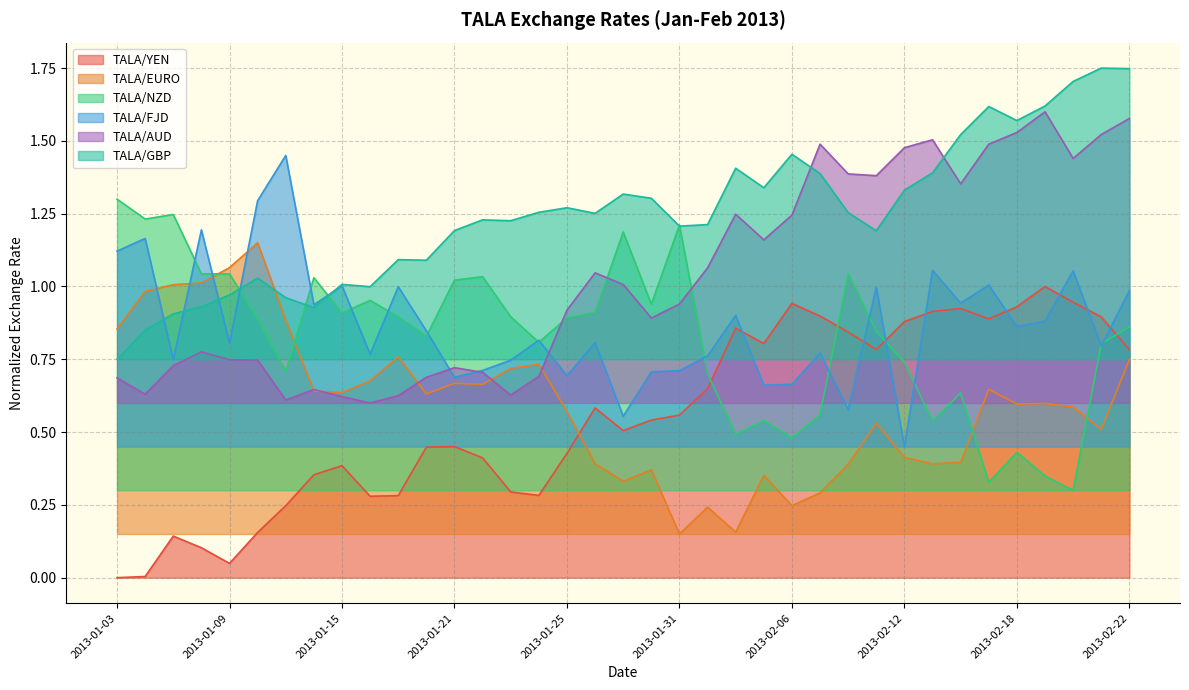

Reading left to right, what are all the values shown in this chart?

TALA/YEN: 2013-01-03=0.0	2013-01-04=0.0	2013-01-07=0.1	2013-01-08=0.1	2013-01-09=0.0	2013-01-10=0.2	2013-01-11=0.2	2013-01-14=0.4	2013-01-15=0.4	2013-01-16=0.3	2013-01-17=0.3	2013-01-18=0.4	2013-01-21=0.5	2013-01-22=0.4	2013-01-23=0.3	2013-01-24=0.3	2013-01-25=0.4	2013-01-28=0.6	2013-01-29=0.5	2013-01-30=0.5	2013-01-31=0.6	2013-02-01=0.6	2013-02-04=0.9	2013-02-05=0.8	2013-02-06=0.9	2013-02-07=0.9	2013-02-08=0.8	2013-02-11=0.8	2013-02-12=0.9	2013-02-13=0.9	2013-02-14=0.9	2013-02-15=0.9	2013-02-18=0.9	2013-02-19=1.0	2013-02-20=0.9	2013-02-21=0.9	2013-02-22=0.8
TALA/EURO: 2013-01-03=0.9	2013-01-04=1.0	2013-01-07=1.0	2013-01-08=1.0	2013-01-09=1.1	2013-01-10=1.1	2013-01-11=0.9	2013-01-14=0.6	2013-01-15=0.6	2013-01-16=0.7	2013-01-17=0.8	2013-01-18=0.6	2013-01-21=0.7	2013-01-22=0.7	2013-01-23=0.7	2013-01-24=0.7	2013-01-25=0.6	2013-01-28=0.4	2013-01-29=0.3	2013-01-30=0.4	2013-01-31=0.1	2013-02-01=0.2	2013-02-04=0.2	2013-02-05=0.4	2013-02-06=0.2	2013-02-07=0.3	2013-02-08=0.4	2013-02-11=0.5	2013-02-12=0.4	2013-02-13=0.4	2013-02-14=0.4	2013-02-15=0.6	2013-02-18=0.6	2013-02-19=0.6	2013-02-20=0.6	2013-02-21=0.5	2013-02-22=0.7
TALA/NZD: 2013-01-03=1.3	2013-01-04=1.2	2013-01-07=1.2	2013-01-08=1.0	2013-01-09=1.0	2013-01-10=0.9	2013-01-11=0.7	2013-01-14=1.0	2013-01-15=0.9	2013-01-16=1.0	2013-01-17=0.9	2013-01-18=0.8	2013-01-21=1.0	2013-01-22=1.0	2013-01-23=0.9	2013-01-24=0.8	2013-01-25=0.9	2013-01-28=0.9	2013-01-29=1.2	2013-01-30=0.9	2013-01-31=1.2	2013-02-01=0.7	2013-02-04=0.5	2013-02-05=0.5	2013-02-06=0.5	2013-02-07=0.6	2013-02-08=1.0	2013-02-11=0.8	2013-02-12=0.7	2013-02-13=0.5	2013-02-14=0.6	2013-02-15=0.3	2013-02-18=0.4	2013-02-19=0.3	2013-02-20=0.3	2013-02-21=0.8	2013-02-22=0.9
TALA/FJD: 2013-01-03=1.1	2013-01-04=1.2	2013-01-07=0.7	2013-01-08=1.2	2013-01-09=0.8	2013-01-10=1.3	2013-01-11=1.4	2013-01-14=0.9	2013-01-15=1.0	2013-01-16=0.8	2013-01-17=1.0	2013-01-18=0.8	2013-01-21=0.7	2013-01-22=0.7	2013-01-23=0.7	2013-01-24=0.8	2013-01-25=0.7	2013-01-28=0.8	2013-01-29=0.6	2013-01-30=0.7	2013-01-31=0.7	2013-02-01=0.8	2013-02-04=0.9	2013-02-05=0.7	2013-02-06=0.7	2013-02-07=0.8	2013-02-08=0.6	2013-02-11=1.0	2013-02-12=0.4	2013-02-13=1.1	2013-02-14=0.9	2013-02-15=1.0	2013-02-18=0.9	2013-02-19=0.9	2013-02-20=1.1	2013-02-21=0.8	2013-02-22=1.0
TALA/AUD: 2013-01-03=0.7	2013-01-04=0.6	2013-01-07=0.7	2013-01-08=0.8	2013-01-09=0.7	2013-01-10=0.7	2013-01-11=0.6	2013-01-14=0.6	2013-01-15=0.6	2013-01-16=0.6	2013-01-17=0.6	2013-01-18=0.7	2013-01-21=0.7	2013-01-22=0.7	2013-01-23=0.6	2013-01-24=0.7	2013-01-25=0.9	2013-01-28=1.0	2013-01-29=1.0	2013-01-30=0.9	2013-01-31=0.9	2013-02-01=1.1	2013-02-04=1.2	2013-02-05=1.2	2013-02-06=1.2	2013-02-07=1.5	2013-02-08=1.4	2013-02-11=1.4	2013-02-12=1.5	2013-02-13=1.5	2013-02-14=1.4	2013-02-15=1.5	2013-02-18=1.5	2013-02-19=1.6	2013-02-20=1.4	2013-02-21=1.5	2013-02-22=1.6
TALA/GBP: 2013-01-03=0.8	2013-01-04=0.9	2013-01-07=0.9	2013-01-08=0.9	2013-01-09=1.0	2013-01-10=1.0	2013-01-11=1.0	2013-01-14=0.9	2013-01-15=1.0	2013-01-16=1.0	2013-01-17=1.1	2013-01-18=1.1	2013-01-21=1.2	2013-01-22=1.2	2013-01-23=1.2	2013-01-24=1.3	2013-01-25=1.3	2013-01-28=1.3	2013-01-29=1.3	2013-01-30=1.3	2013-01-31=1.2	2013-02-01=1.2	2013-02-04=1.4	2013-02-05=1.3	2013-02-06=1.5	2013-02-07=1.4	2013-02-08=1.3	2013-02-11=1.2	2013-02-12=1.3	2013-02-13=1.4	2013-02-14=1.5	2013-02-15=1.6	2013-02-18=1.6	2013-02-19=1.6	2013-02-20=1.7	2013-02-21=1.8	2013-02-22=1.7